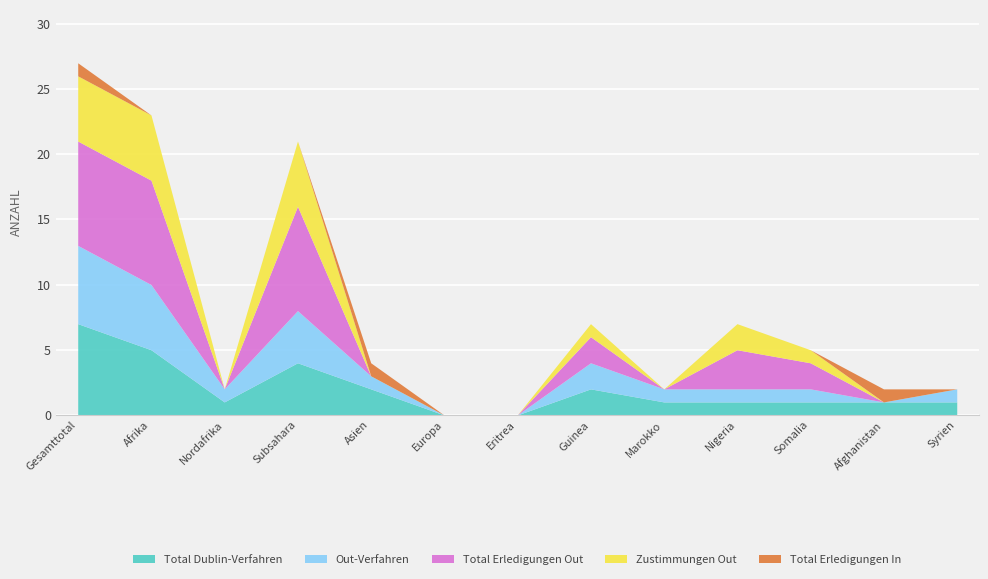

Read the Uberstellungen Out value at Guinea.

1